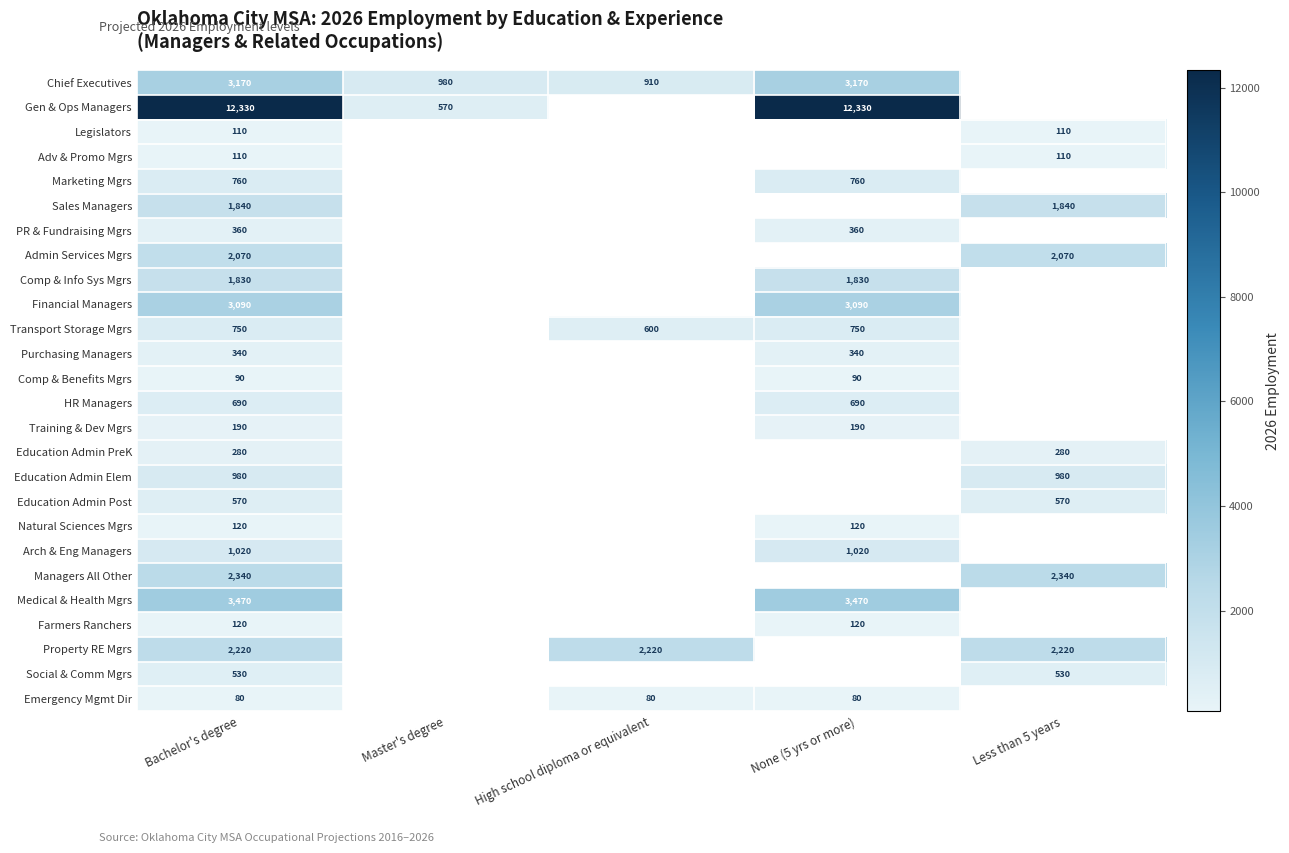

At how many categories does at least one series exceed 7750?

2